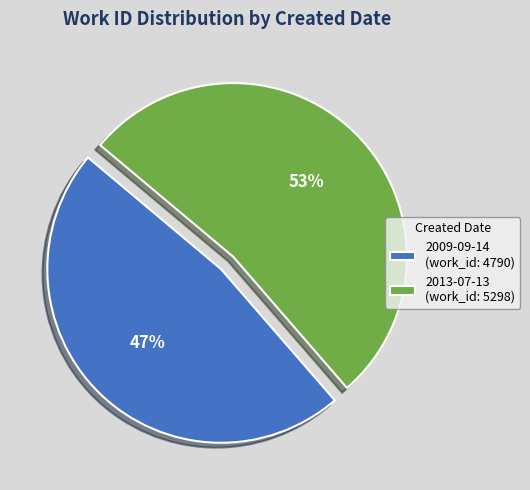

To the nearest percent, what percentage of the pie is 2013-07-13?

53%